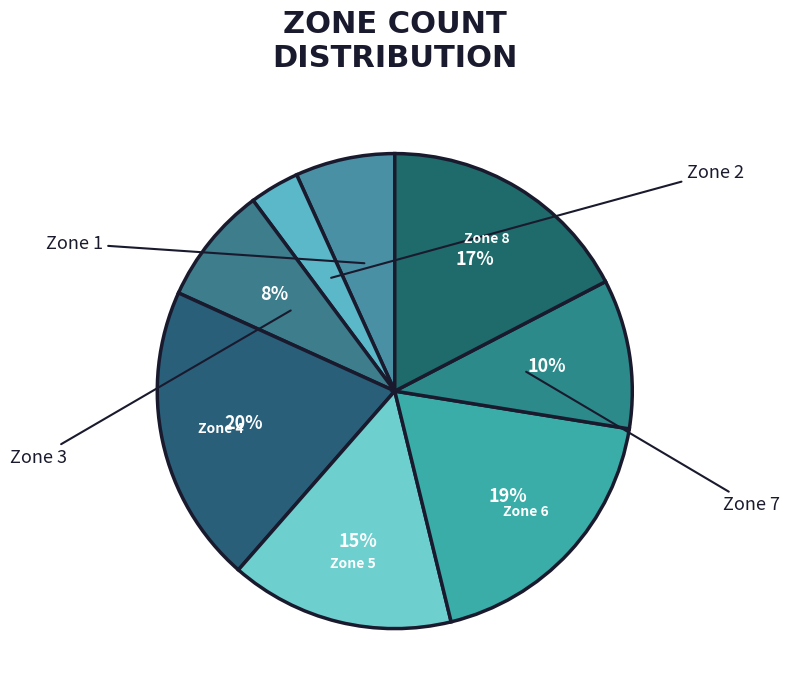

How many segments does this pie chart have?

8